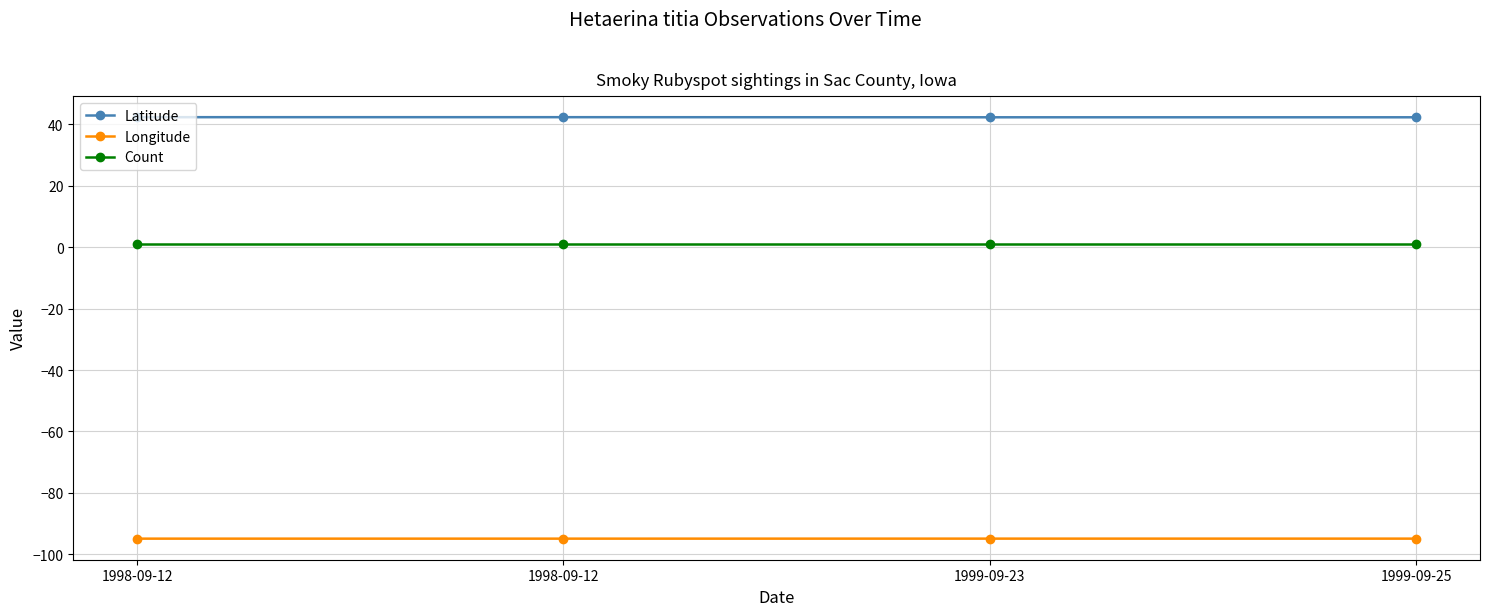

How many series are shown in this chart?

3